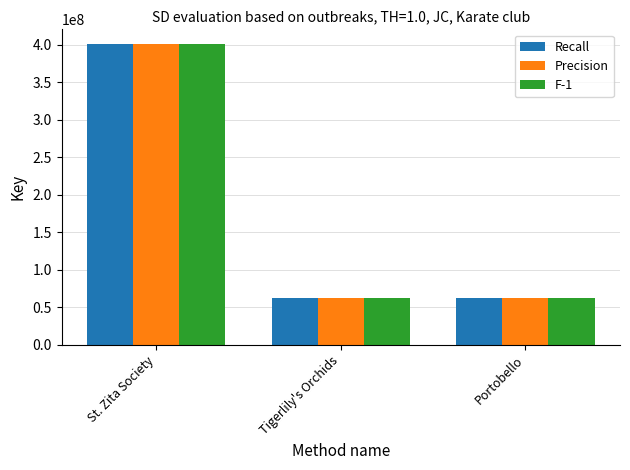

What is the difference between the maximum and minimum values in the Recall series?

338038856